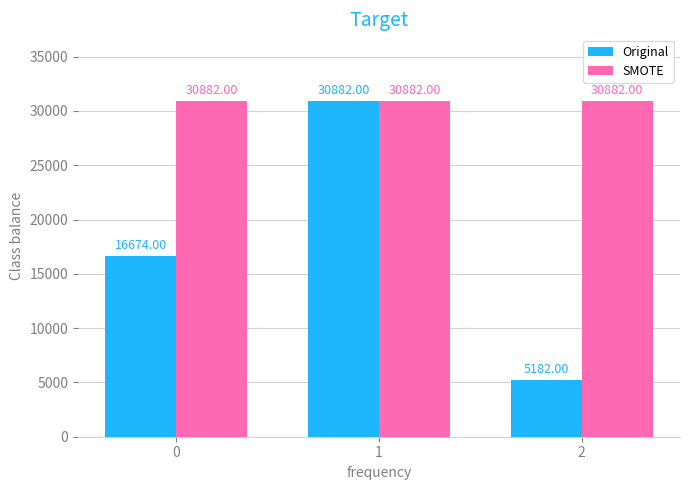

What is the value of the Original bar at the 2nd from the left?

30882